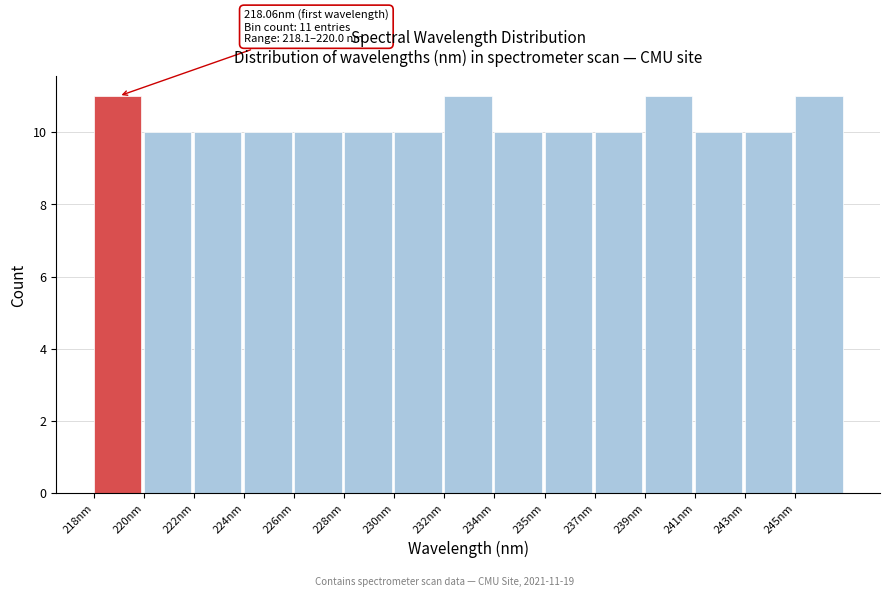

Reading left to right, extract all data points from this chart.

218nm=11	220nm=10	222nm=10	224nm=10	226nm=10	228nm=10	230nm=10	232nm=11	234nm=10	235nm=10	237nm=10	239nm=11	241nm=10	243nm=10	245nm=11